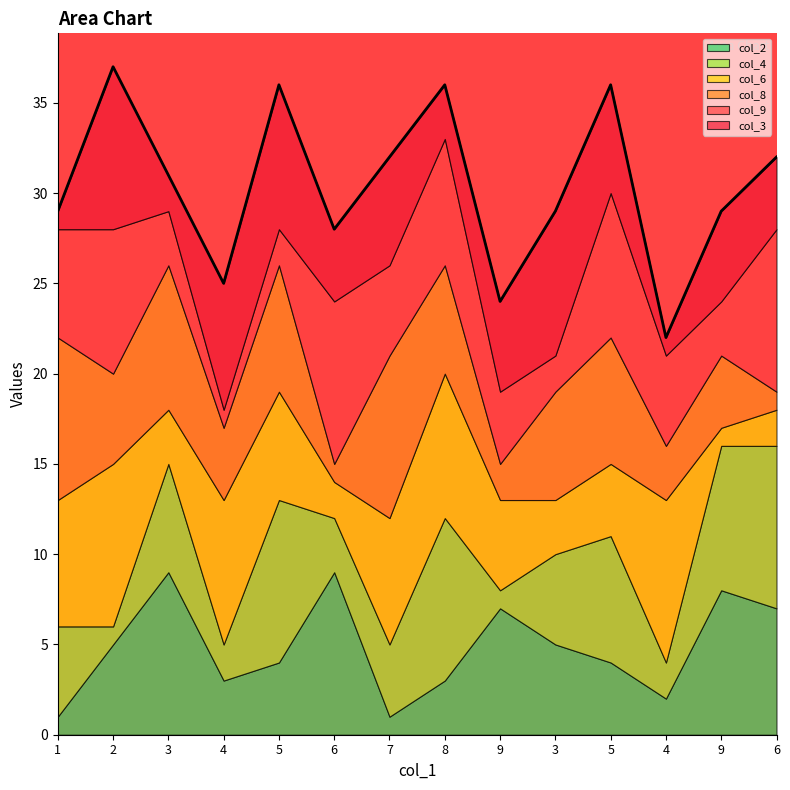

Which category has the lowest value in the col_8 series?

6